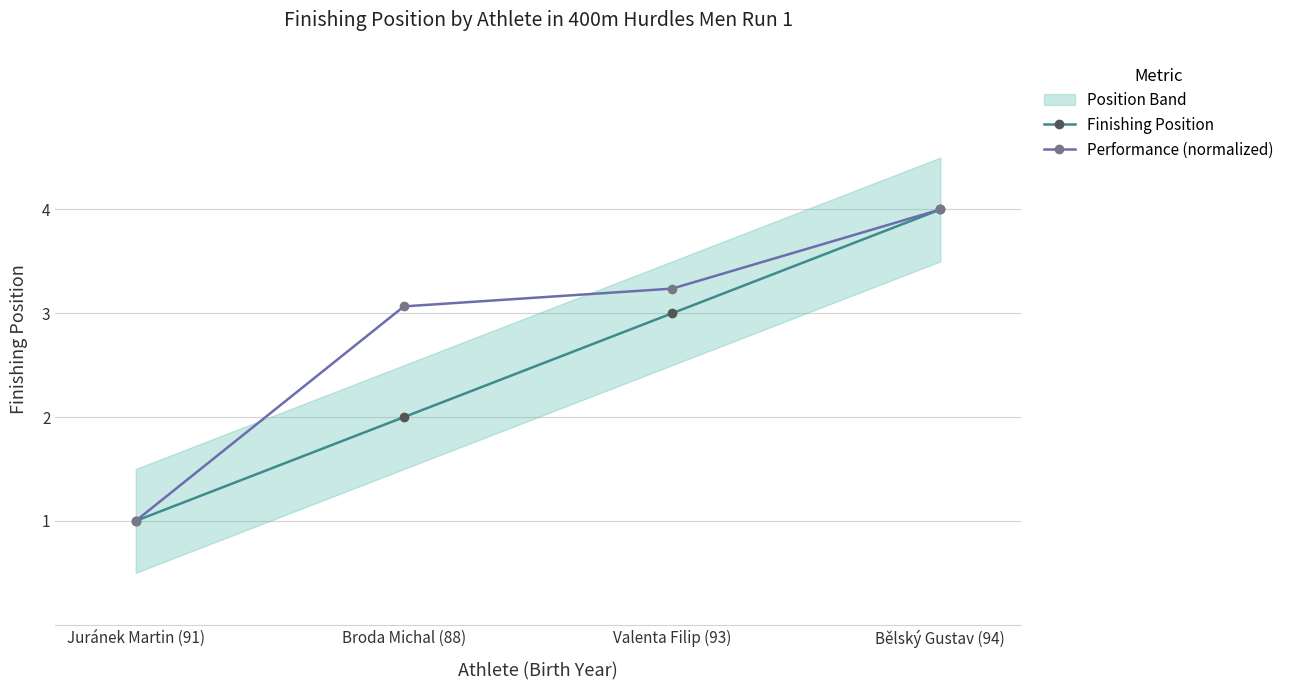

Does the chart display data point markers on the line(s)?

Yes